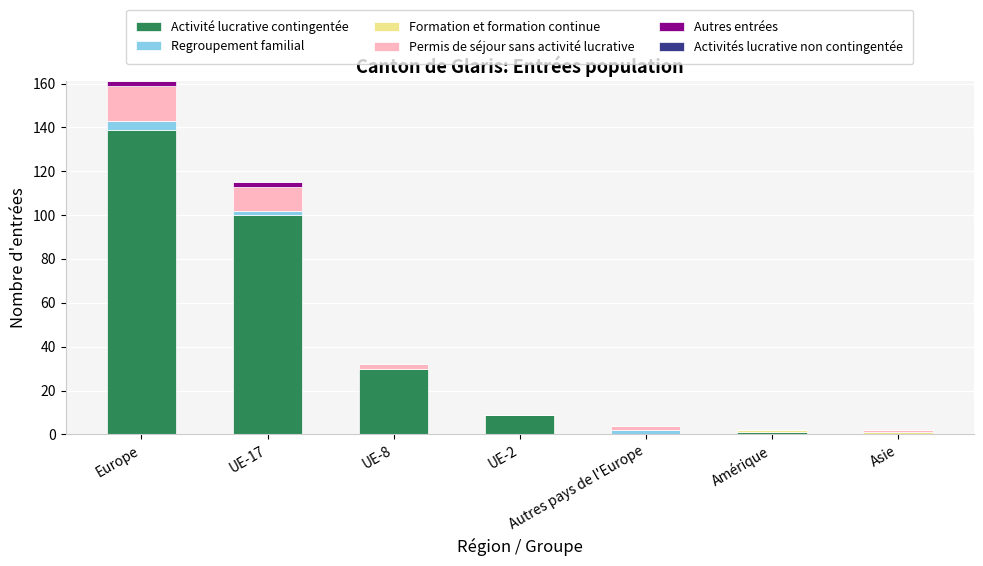

Which category has the highest value in the Activité lucrative contingentée series?

Europe